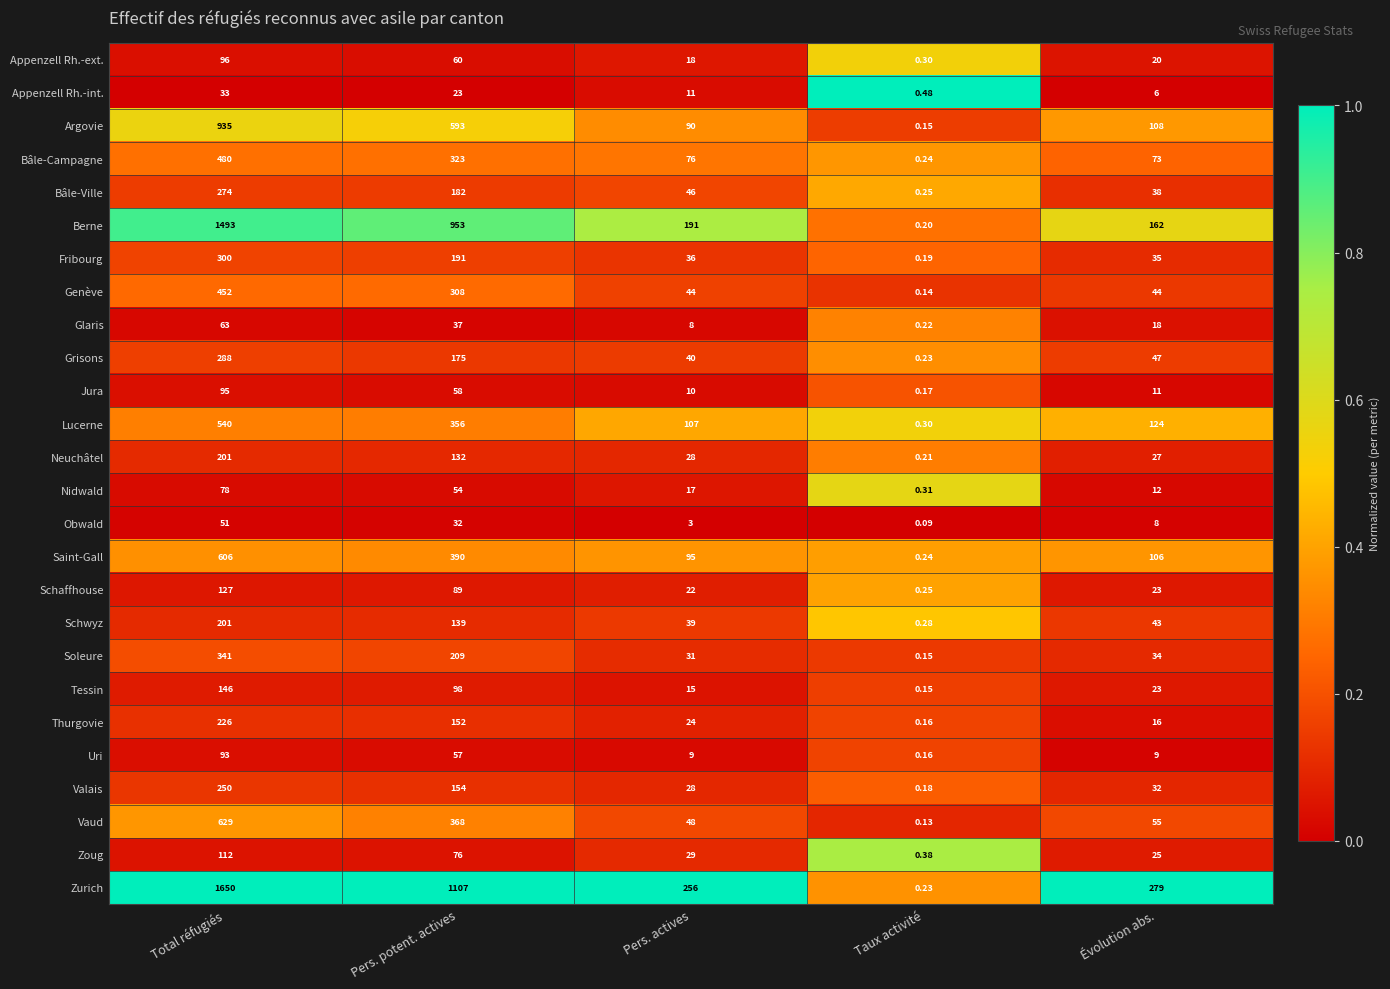

At which category does the chart reach its peak across all series?

Total réfugiés